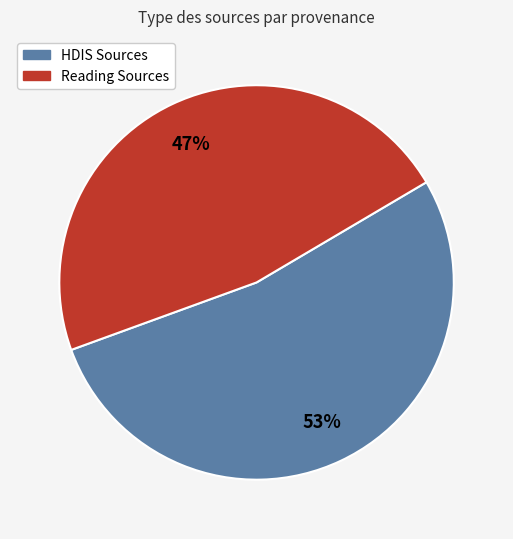

To the nearest percent, what is the difference between the largest and smallest slice percentages?

6%